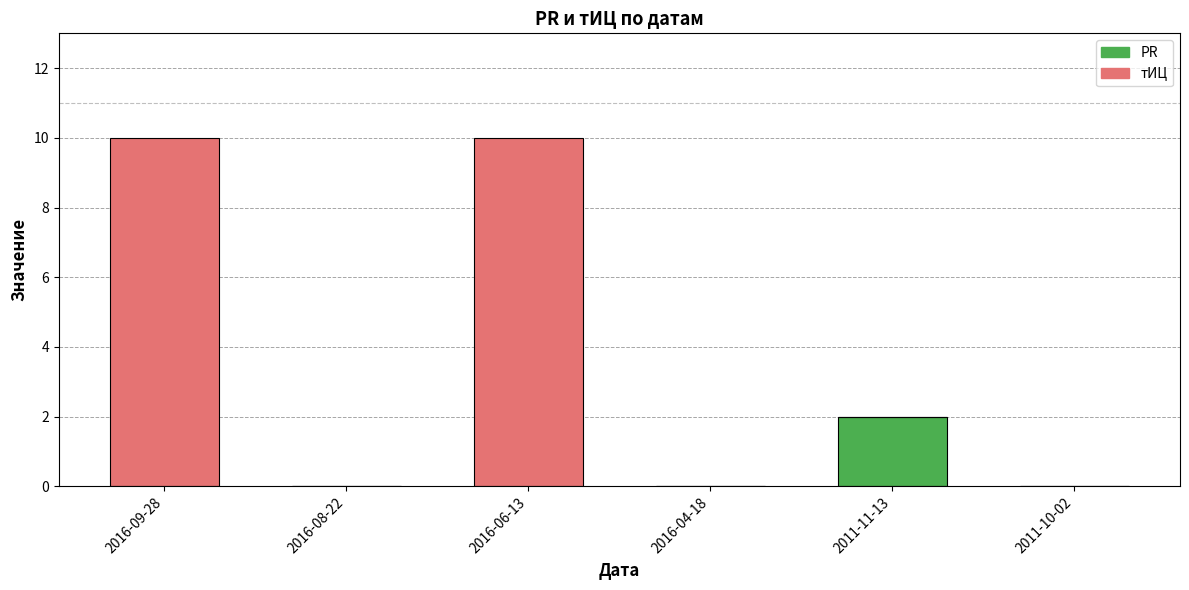

At which label does PR reach its peak?

2011-11-13